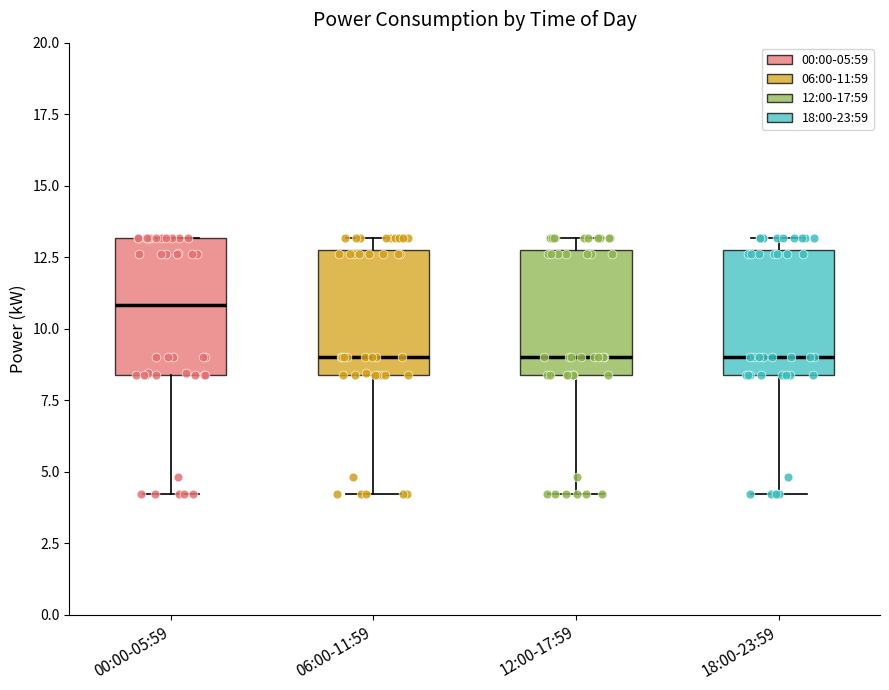

Where does the median line of the box for 12:00-17:59 sit on the y-axis? The values are not printed on the chart, so give them approximately, as read against the axis.

9.0